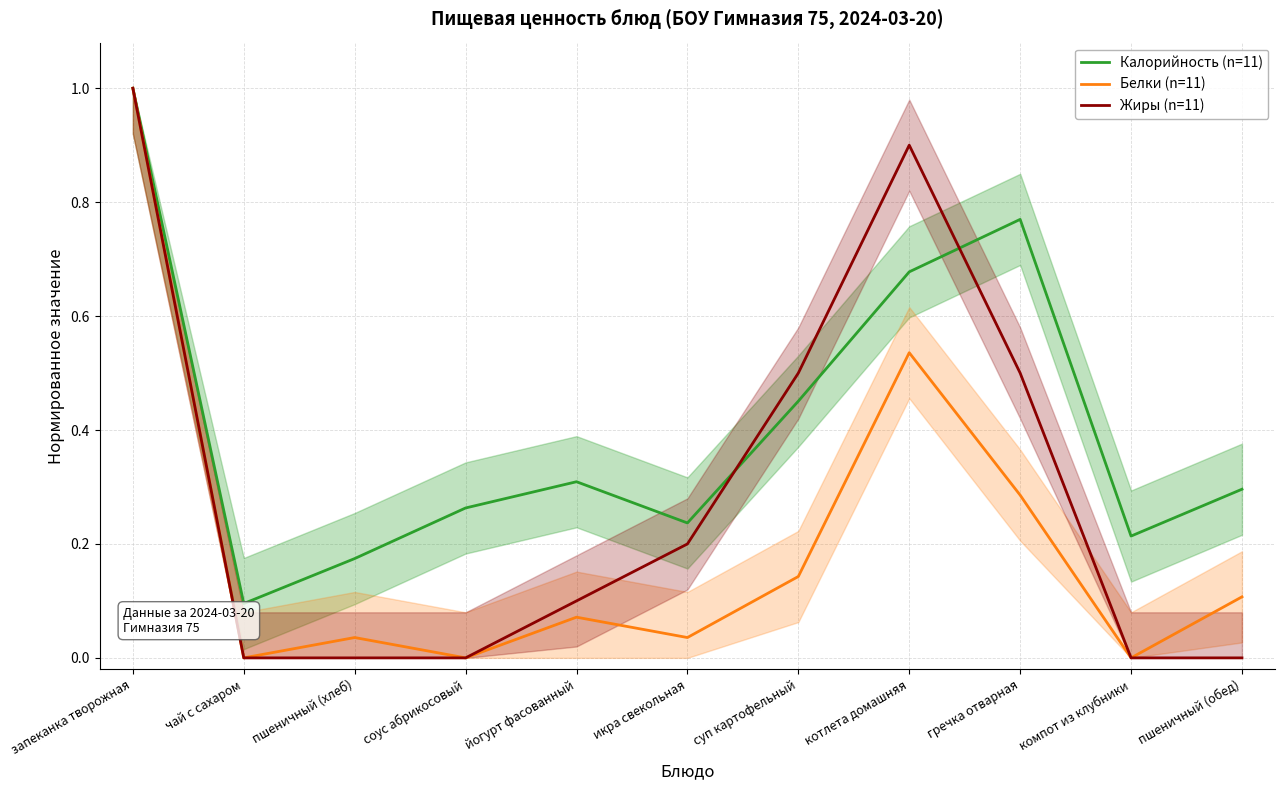

True or false: Белки (n=11) and Калорийность (n=11) intersect in this chart.

False